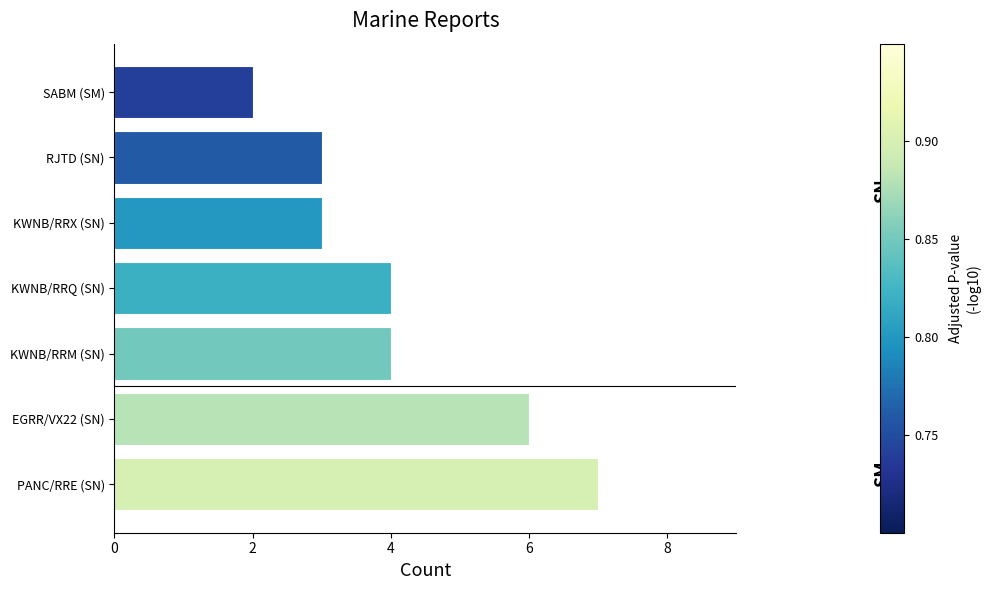

What is the maximum value shown in the chart?

7